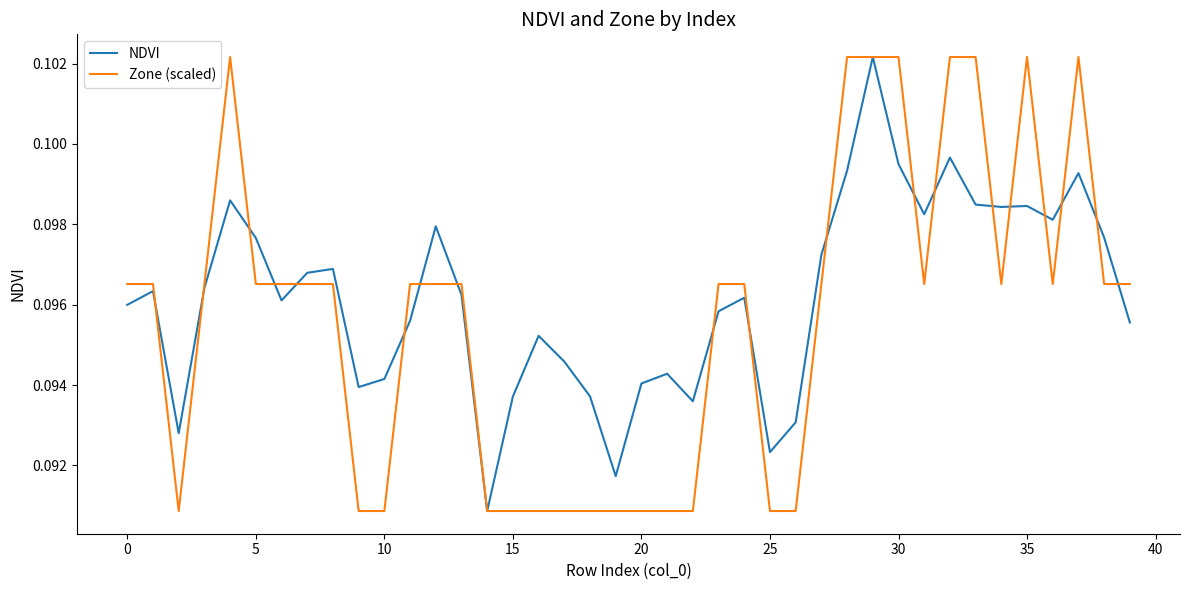

Which series has the largest total across all categories?

NDVI